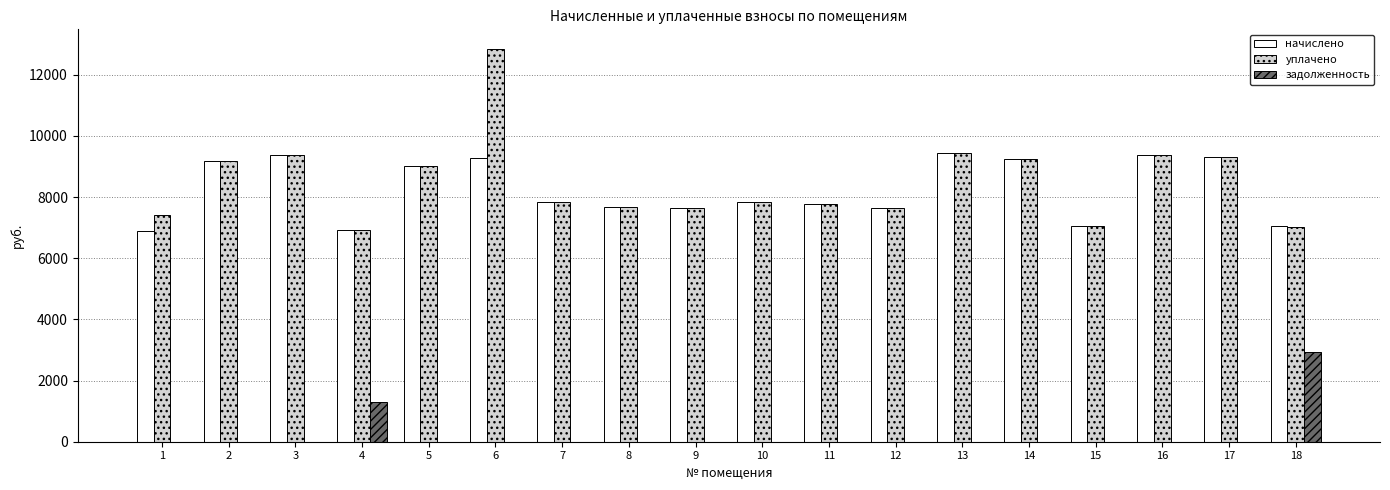

The value of уплачено at 16 is 6302.7. True or false?

False